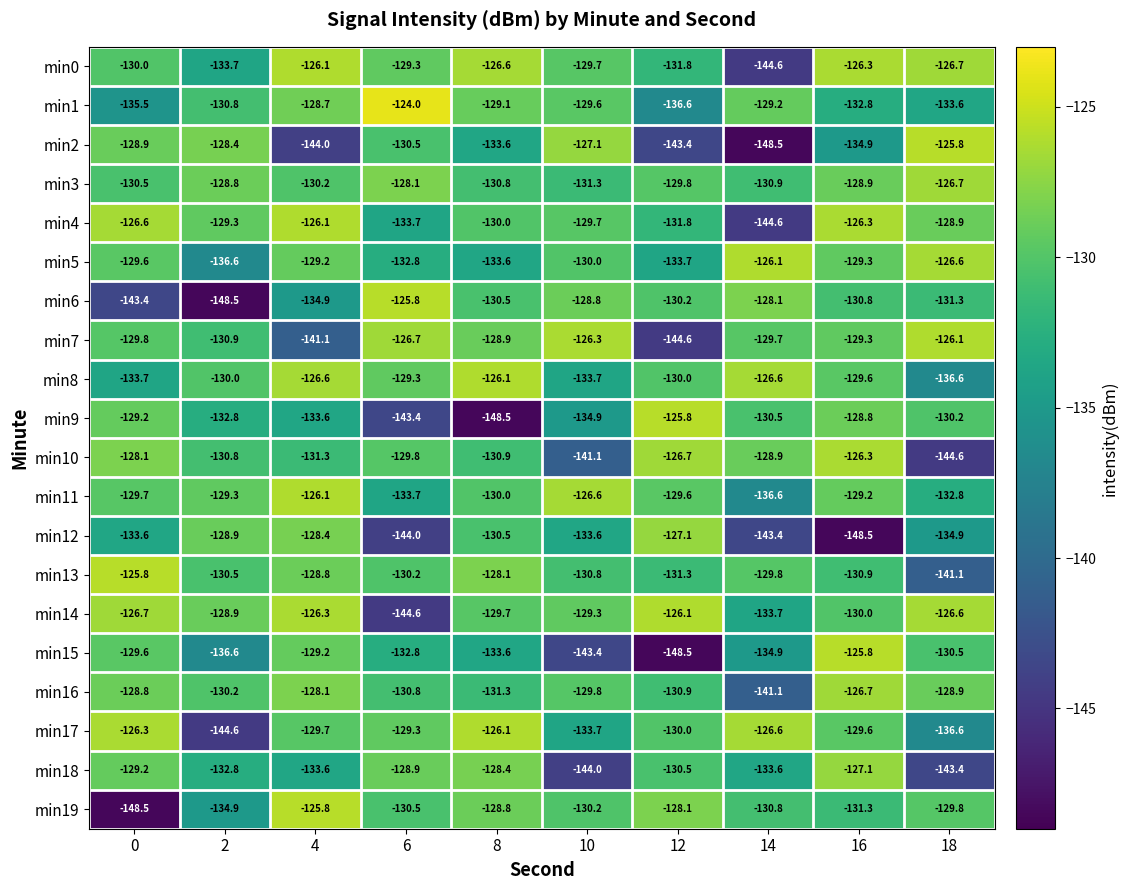

List the labels in order of min6 value, largest first.

6, 14, 10, 12, 8, 16, 18, 4, 0, 2